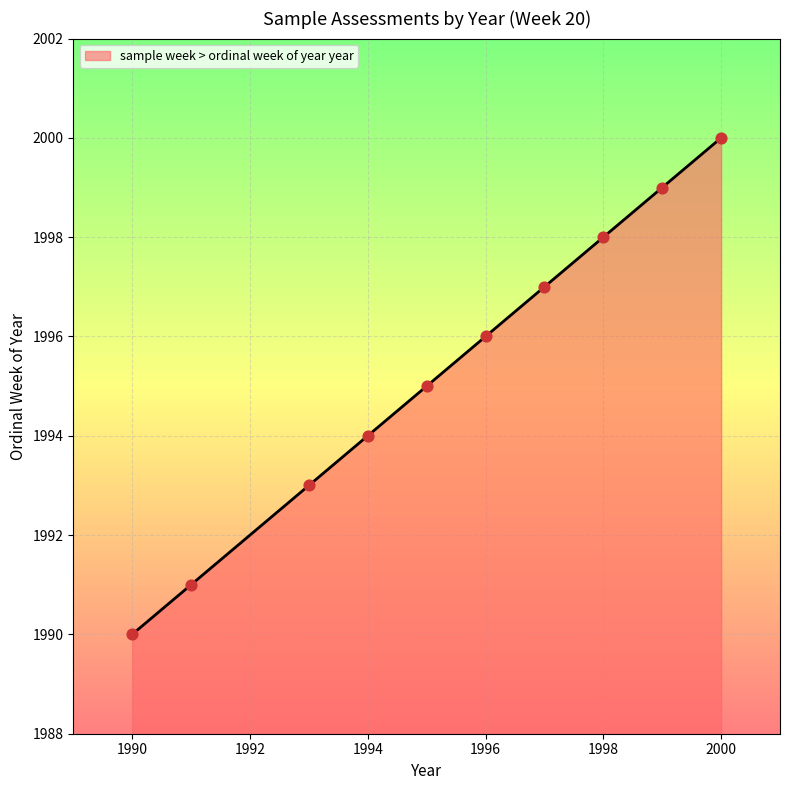

What is the maximum value shown in the chart?

2000